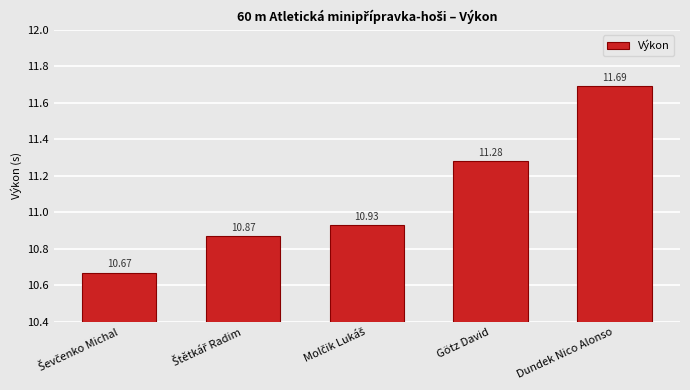

The chart shows a value of 6.5 at Dundek Nico Alonso. True or false?

False